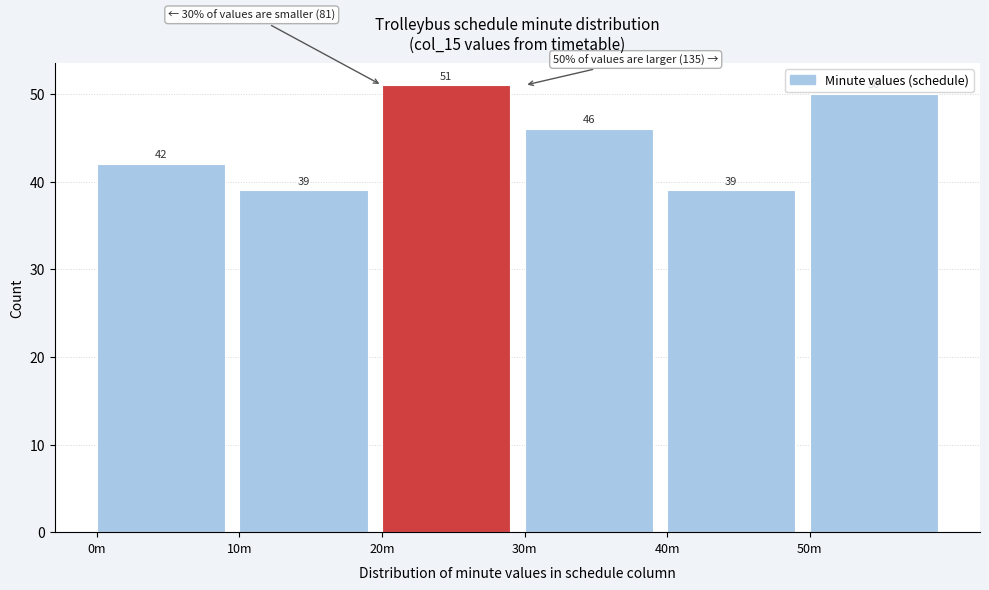

Reading left to right, list all the values displayed in this chart.

0m=42	10m=39	20m=51	30m=46	40m=39	50m=50